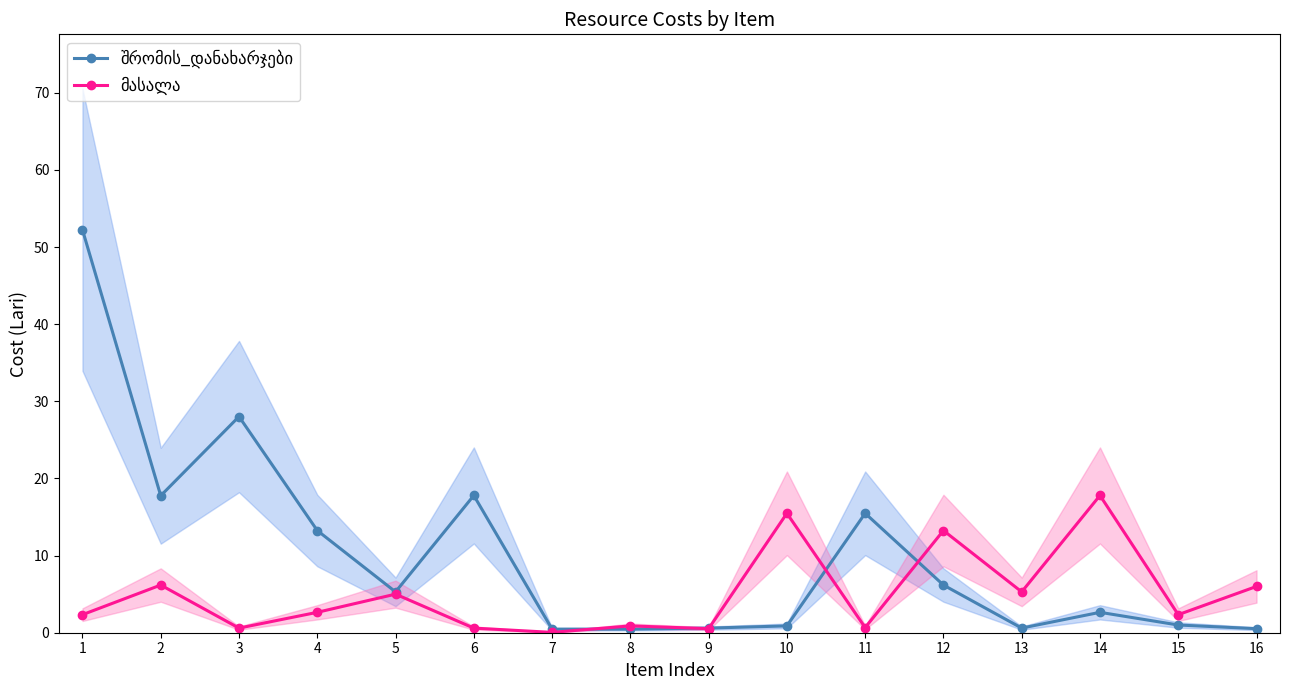

Is the value of შრომის_დანახარჯები at 12 greater than the value of მასალა at 9?

Yes